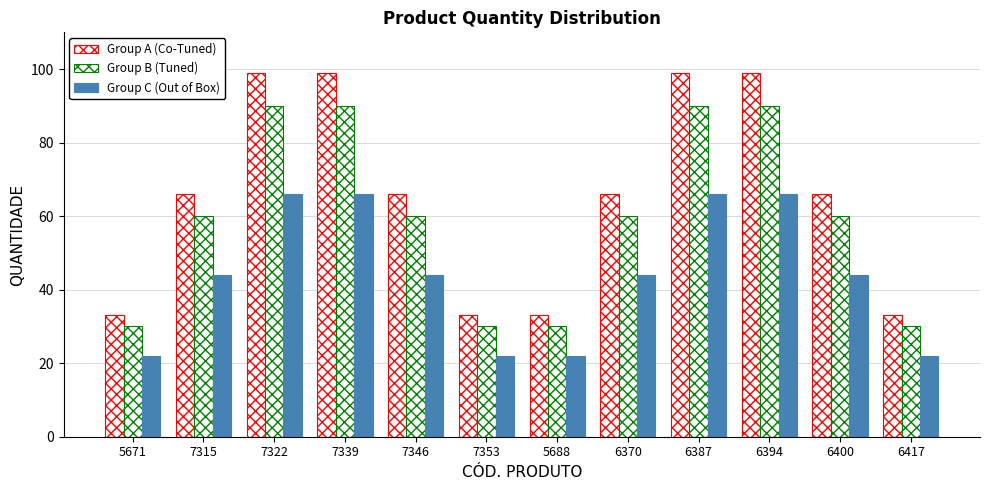

How many Group B (Tuned) values are between 30 and 90?

12